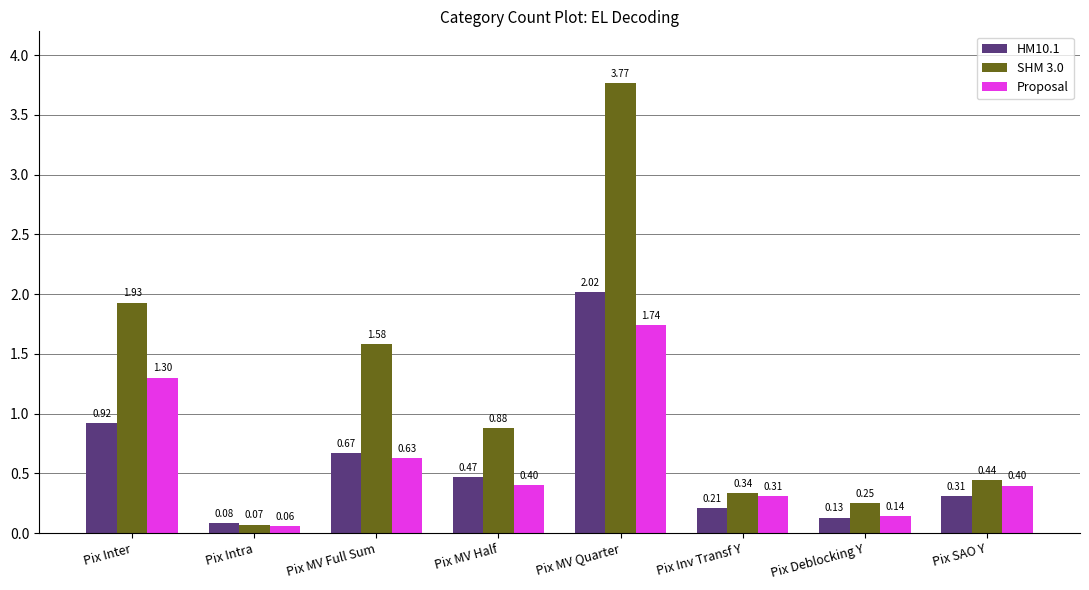

Rank the categories by HM10.1 value from highest to lowest.

Pix MV Quarter, Pix Inter, Pix MV Full Sum, Pix MV Half, Pix SAO Y, Pix Inv Transf Y, Pix Deblocking Y, Pix Intra